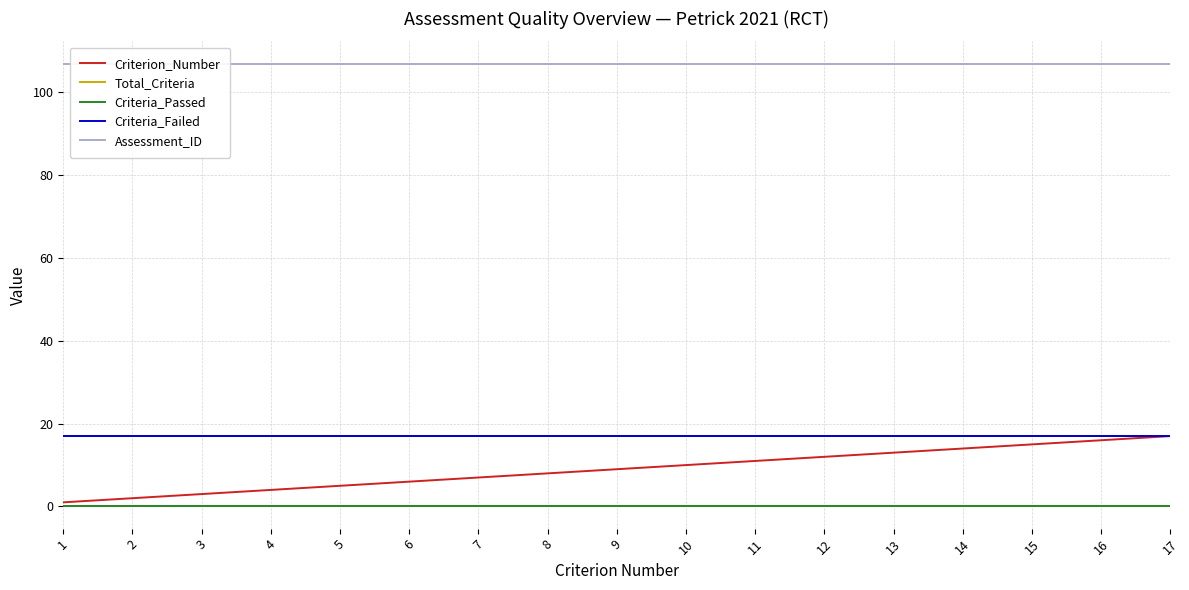

True or false: Criterion_Number and Assessment_ID intersect in this chart.

False